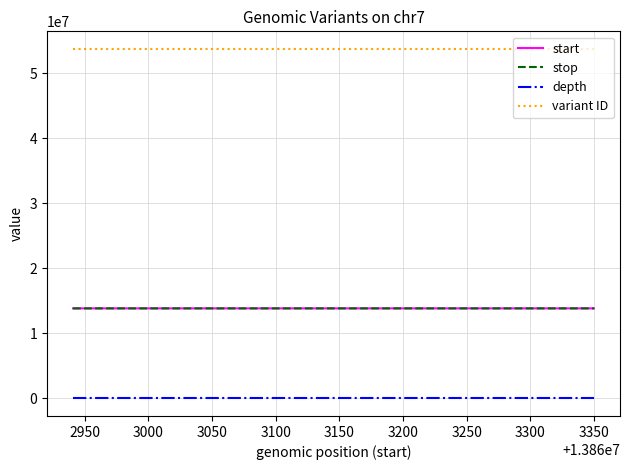

At which category is the sum across all series the highest?

3350